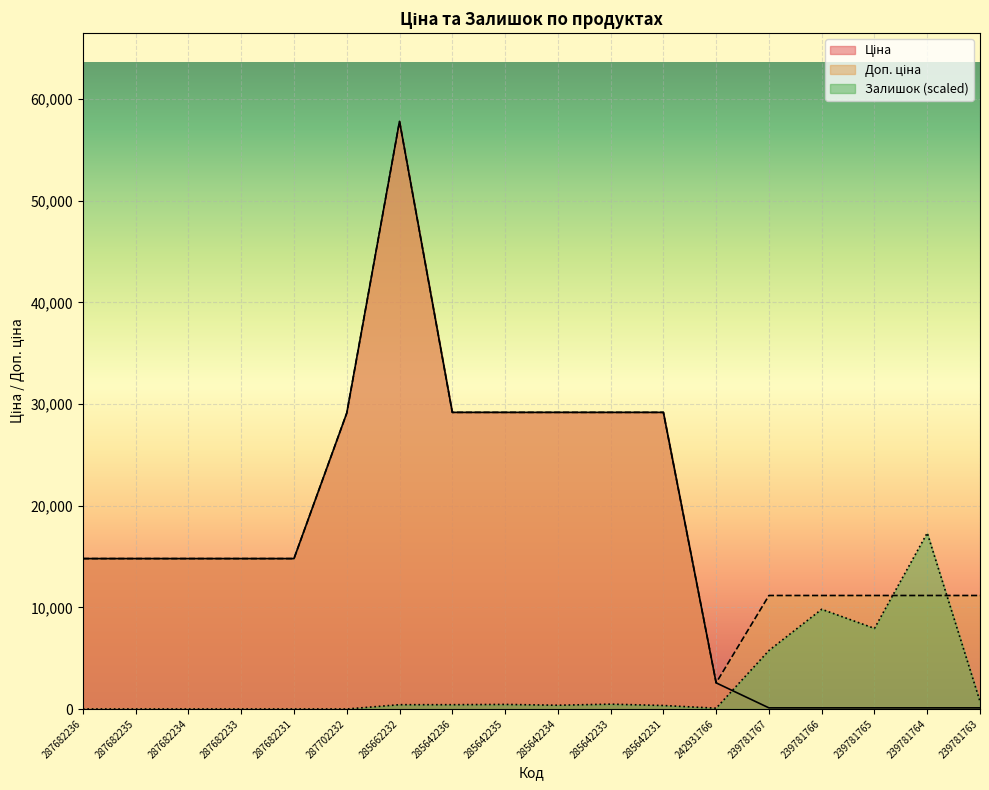

Which has a higher value, 285642235 or 287682234?

285642235